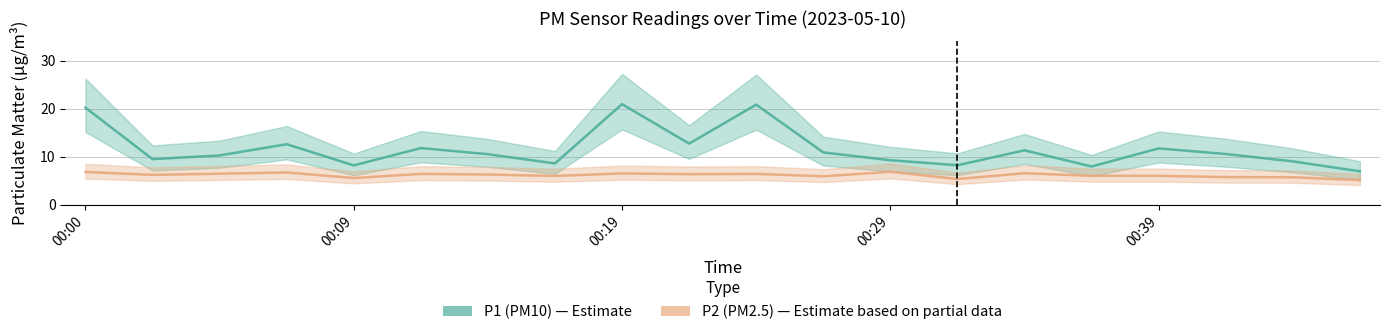

Is the value of P2 (PM2.5) at 13 greater than the value of P1 (PM10) at 7?

No